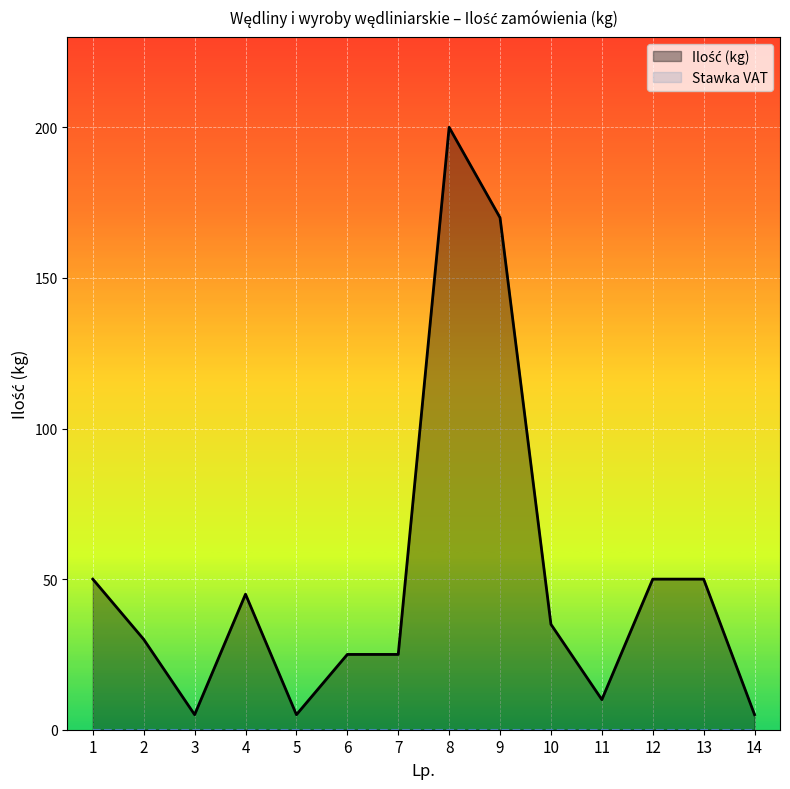

What is the value of the Ilość (kg) point at the 11th from the left?

10